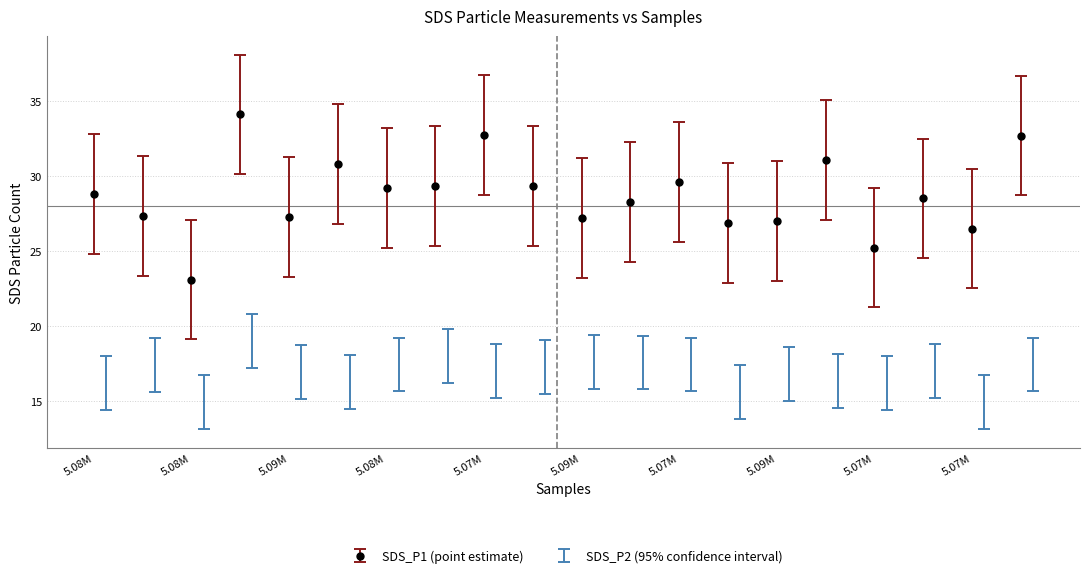

What is the value of the 5th point from the left?

27.3